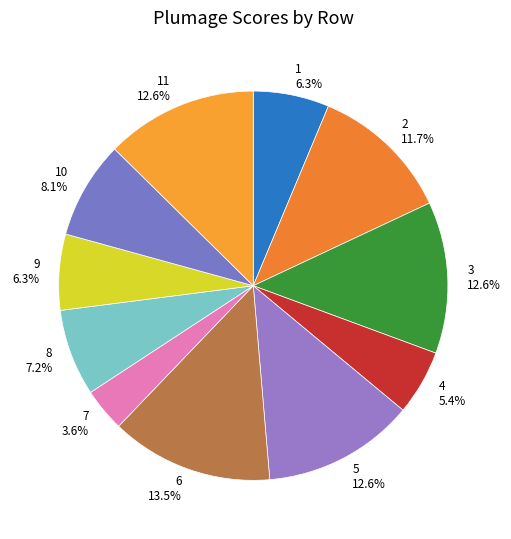

Is there a majority slice in this chart?

No